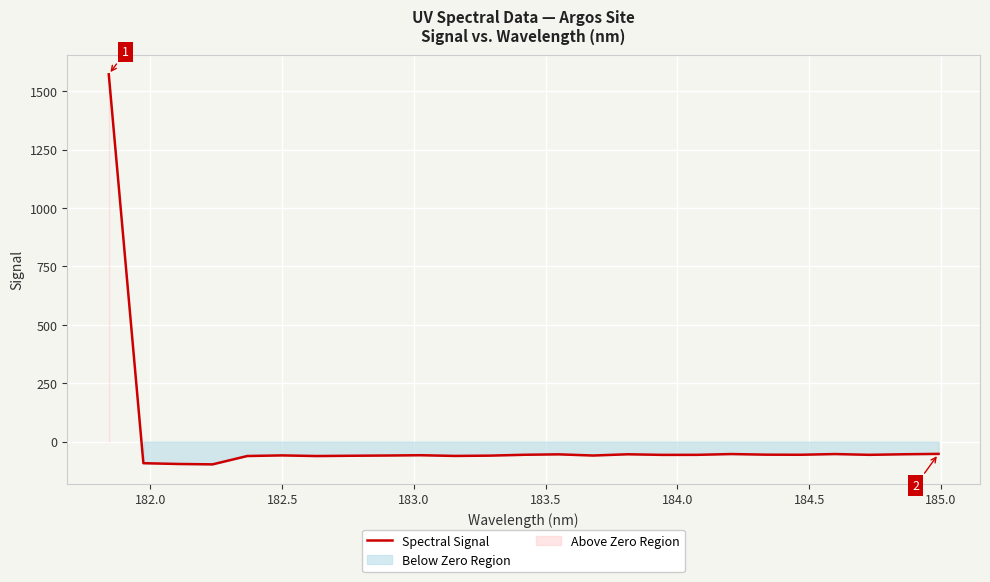

What is the minimum value for Spectral Signal?

-97.0